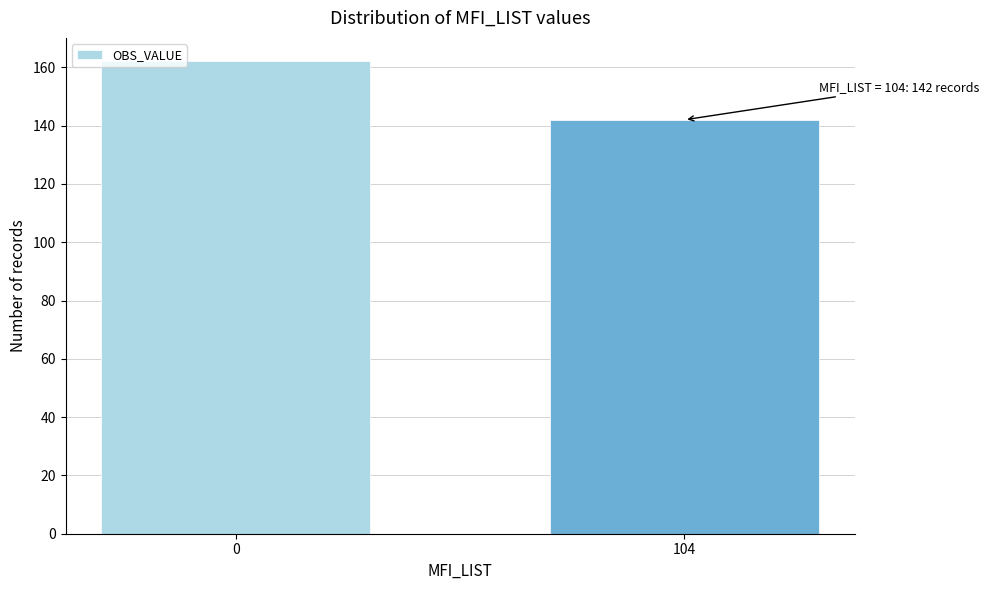

Reading left to right, transcribe all the data shown in this chart.

162	142